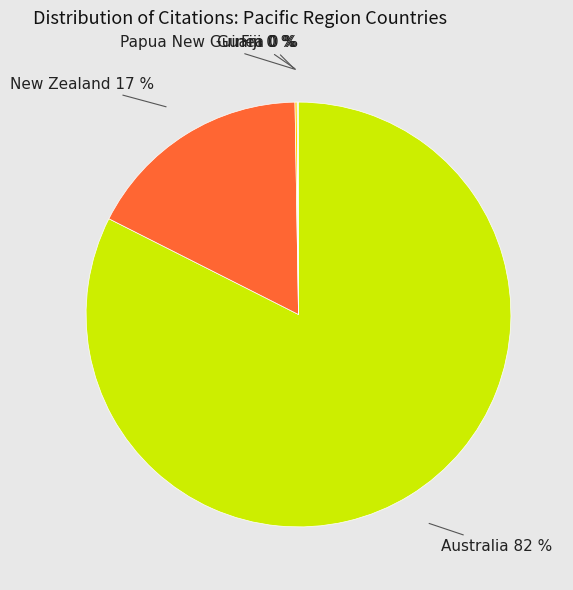

To the nearest percent, what is the combined percentage of New Zealand and Australia?

100%